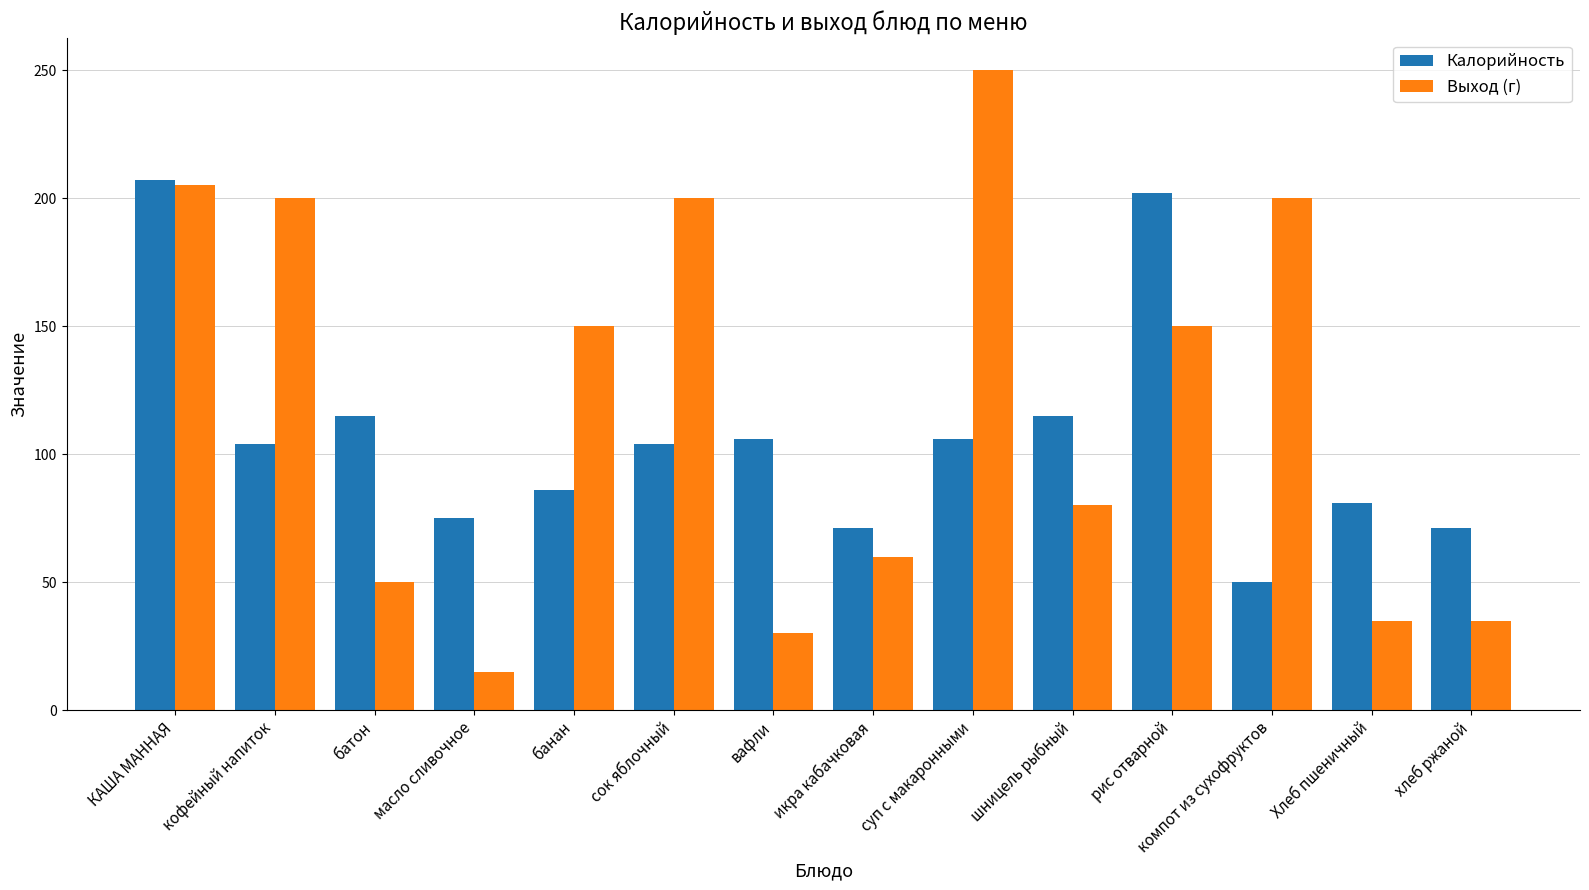

The value of Калорийность at вафли is 106. True or false?

True